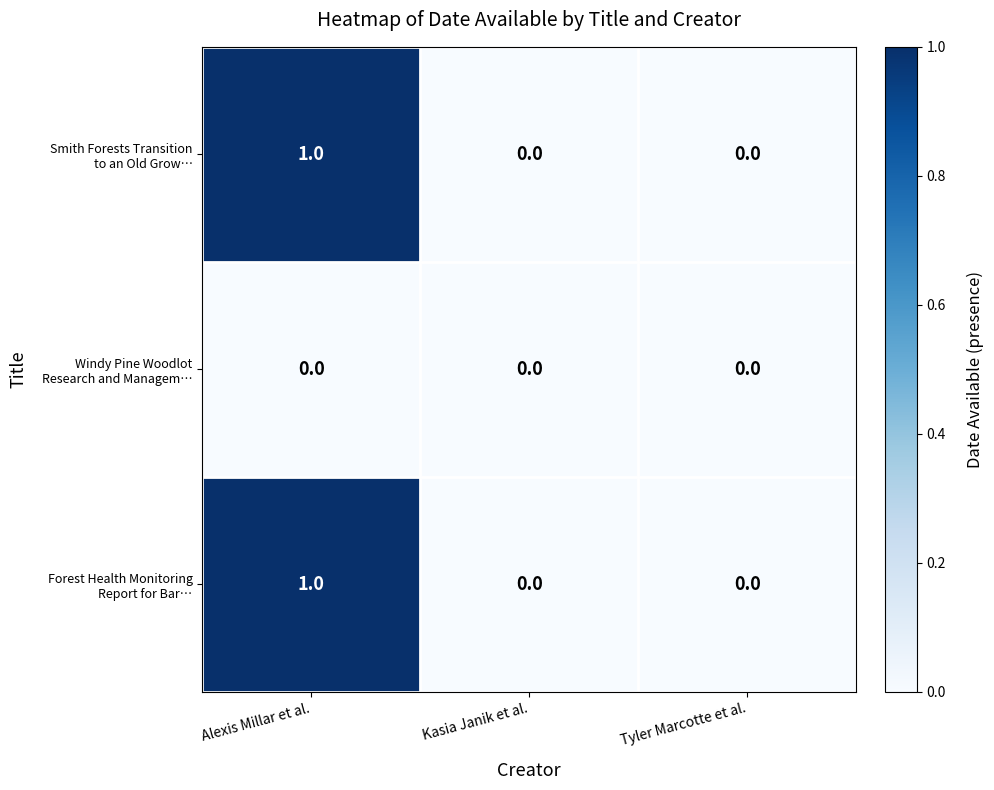

Which category has the highest value across all series?

Alexis Millar et al.